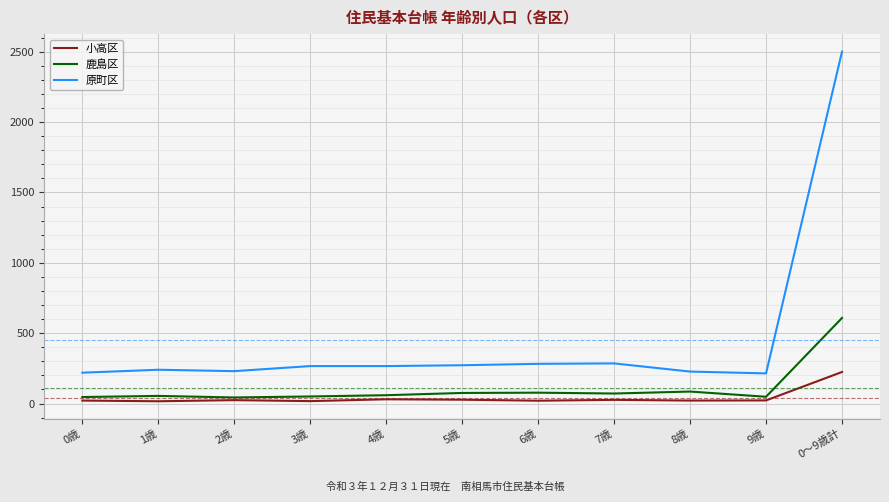

Which label corresponds to the largest value in the chart?

0～9歳計